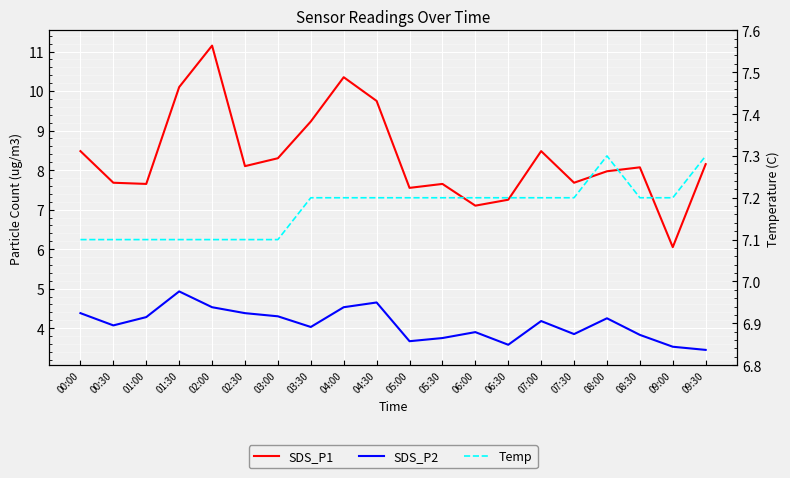

Which series has the largest total across all categories?

SDS_P1